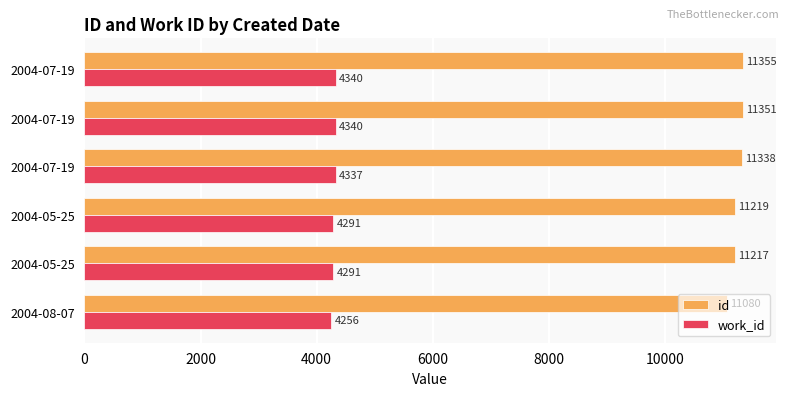

Reading right to left, extract all data points from this chart.

id: 11355	11351	11338	11219	11217	11080
work_id: 4340	4340	4337	4291	4291	4256